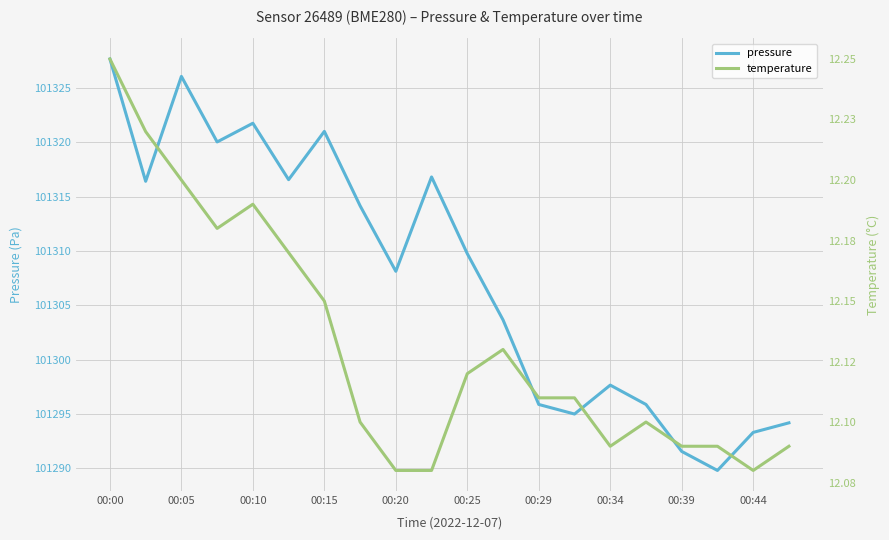

How many lines are shown in the chart?

2